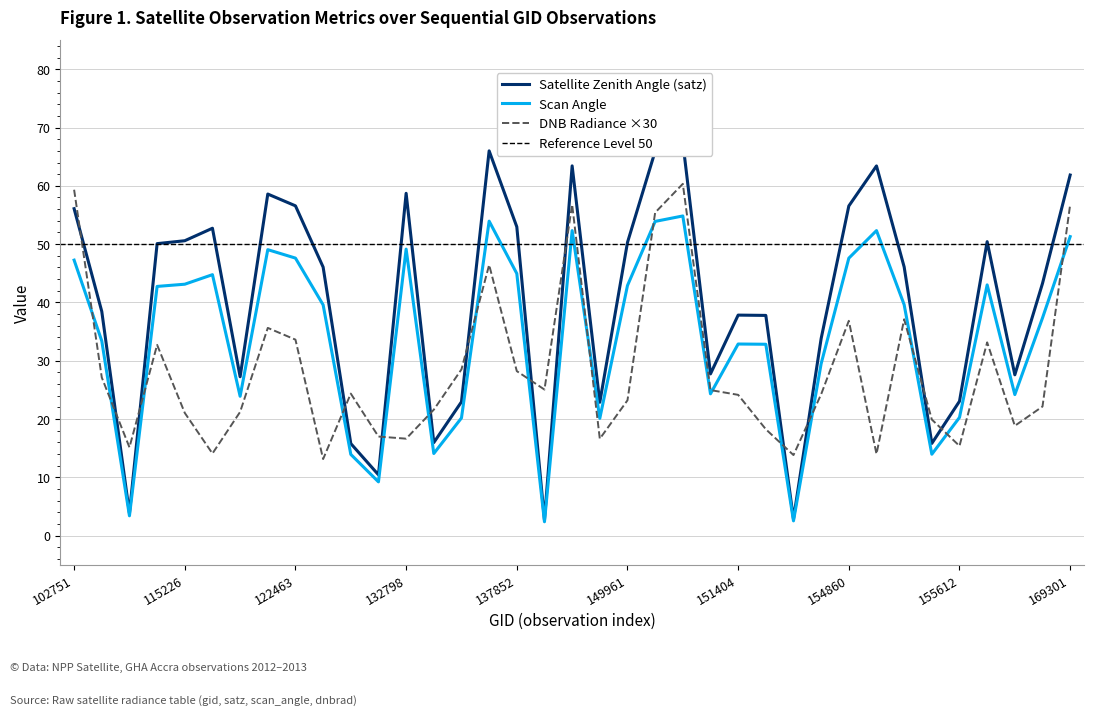

Reading right to left, extract all data points from this chart.

dnbrad: 169301=56.8	169122=22.2	156351=18.8	155794=33.2	155612=15.4	155424=19.9	155242=37.1	155067=14.0	154860=36.9	154662=24.3	154463=13.8	154271=18.3	151404=24.2	150533=25.0	150161=60.3	150147=55.4	149961=23.2	149775=16.6	143878=56.8	139217=25.1	137852=28.2	6551=46.4	137268=28.5	134076=21.6	132798=16.6	132248=17.0	123011=24.4	122837=13.1	122463=33.6	121771=35.6	115591=21.2	115464=14.1	115226=21.1	109184=32.7	104431=15.2	104315=27.1	102751=59.3
satz: 169301=61.9	169122=43.3	156351=27.6	155794=50.4	155612=23.1	155424=15.8	155242=46.1	155067=63.4	154860=56.5	154662=33.8	154463=2.9	154271=37.8	151404=37.8	150533=27.7	150161=67.5	150147=65.9	149961=50.3	149775=22.9	143878=63.4	139217=2.7	137852=53.0	6551=66.0	137268=23.0	134076=16.0	132798=58.7	132248=10.4	123011=15.8	122837=46.1	122463=56.6	121771=58.6	115591=27.3	115464=52.7	115226=50.6	109184=50.1	104431=3.9	104315=38.5	102751=56.1
scan_angle: 169301=51.3	169122=37.3	156351=24.2	155794=43.0	155612=20.3	155424=14.0	155242=39.6	155067=52.3	154860=47.6	154662=29.5	154463=2.5	154271=32.8	151404=32.9	150533=24.3	150161=54.8	150147=53.9	149961=42.9	149775=20.1	143878=52.3	139217=2.4	137852=45.0	6551=53.9	137268=20.2	134076=14.1	132798=49.1	132248=9.2	123011=13.9	122837=39.6	122463=47.6	121771=49.1	115591=23.9	115464=44.8	115226=43.1	109184=42.7	104431=3.4	104315=33.4	102751=47.3